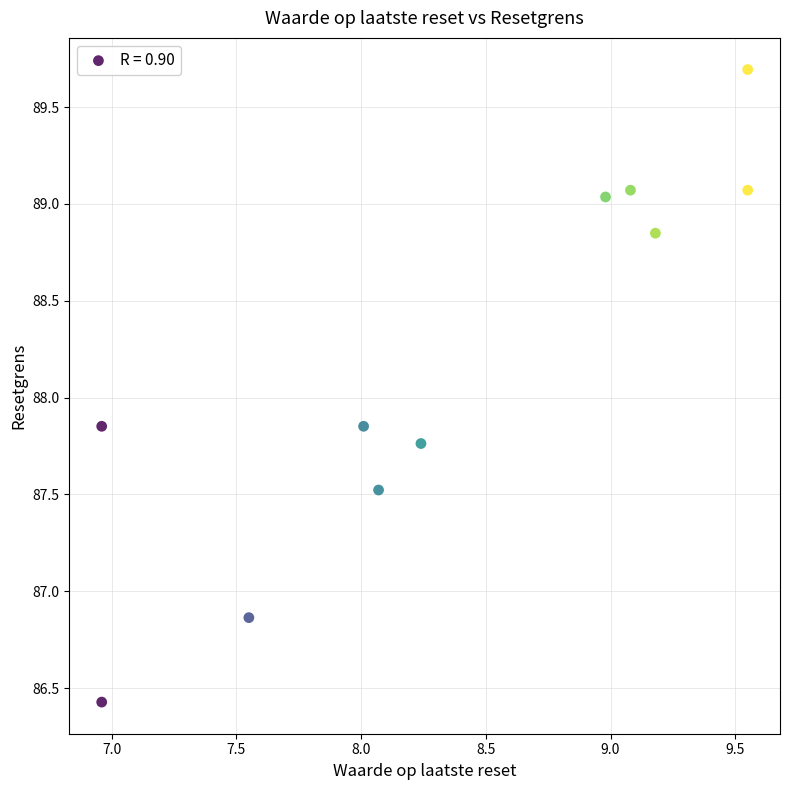

What is the range of Y values (max minus min)?

3.3